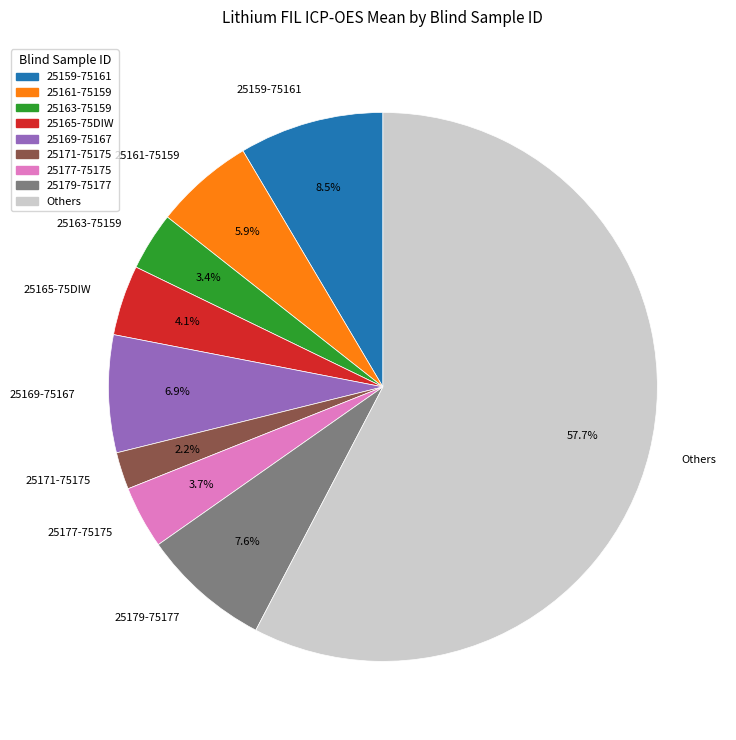

Which slice is the largest?

Others